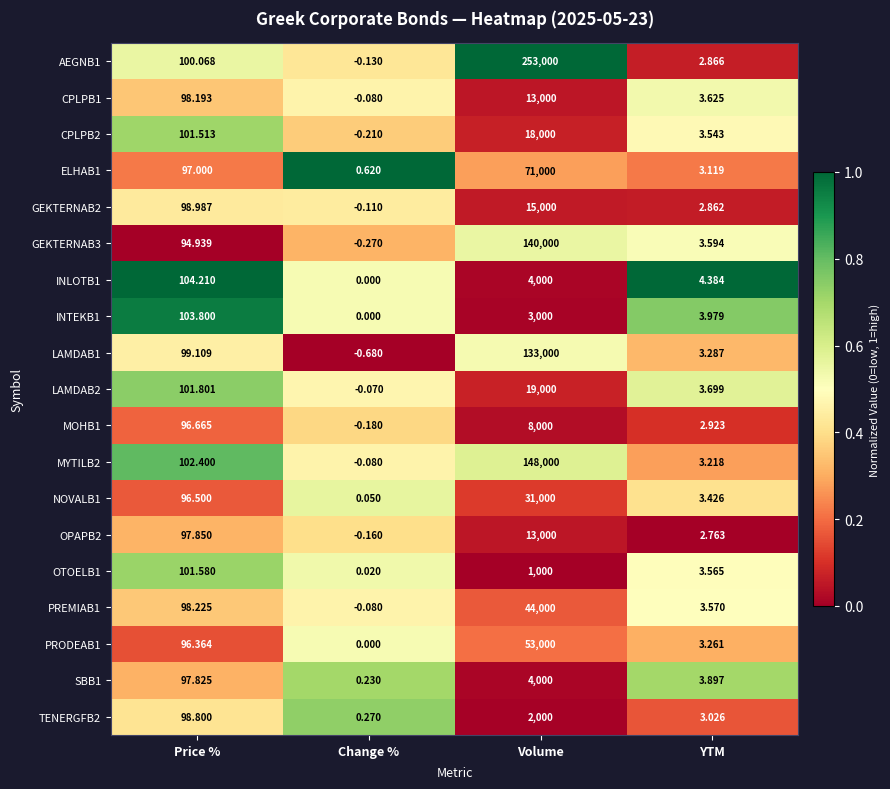

At which category is the sum across all series the highest?

Volume